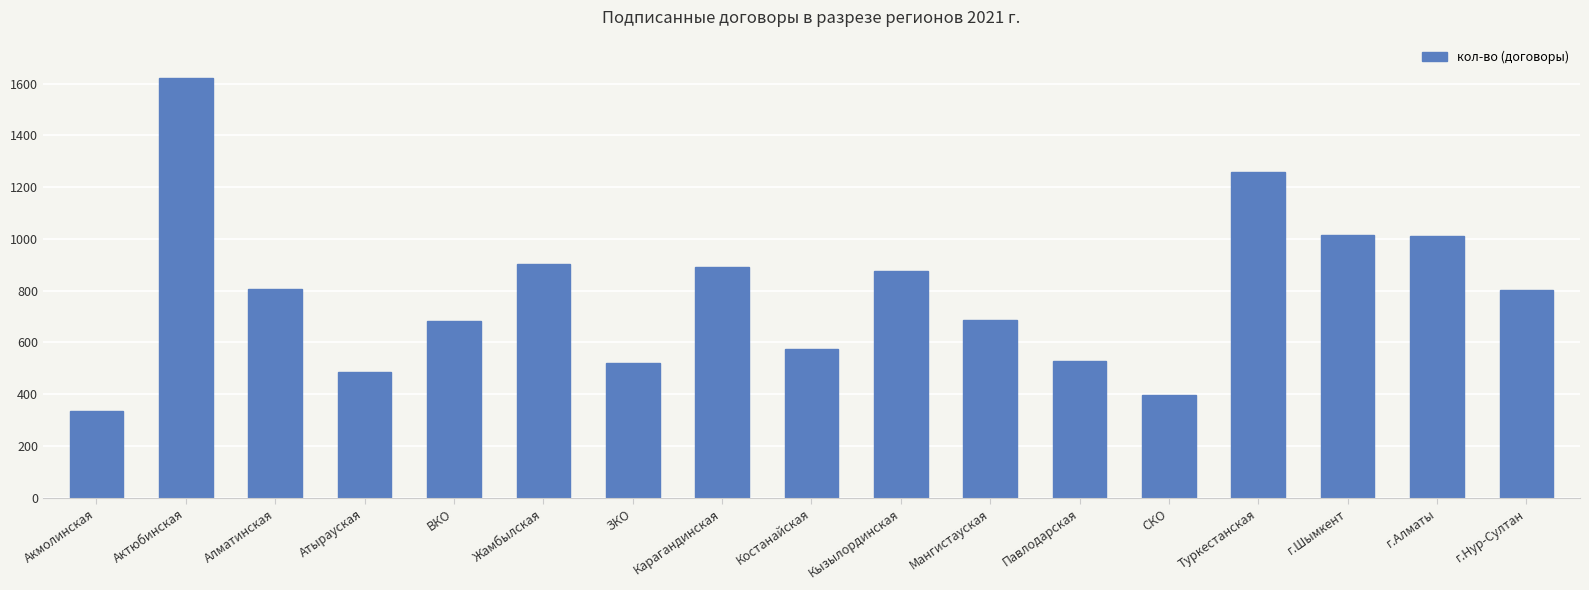

Is it true that the value at г.Алматы is 1654?

False